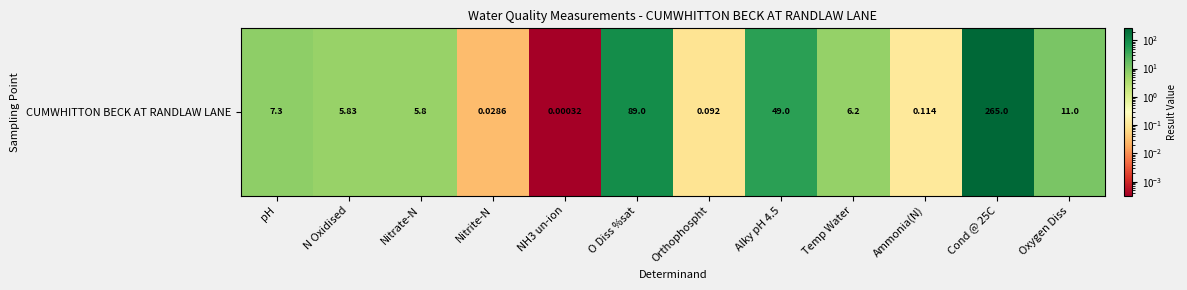

Count the number of categories in the chart.

12